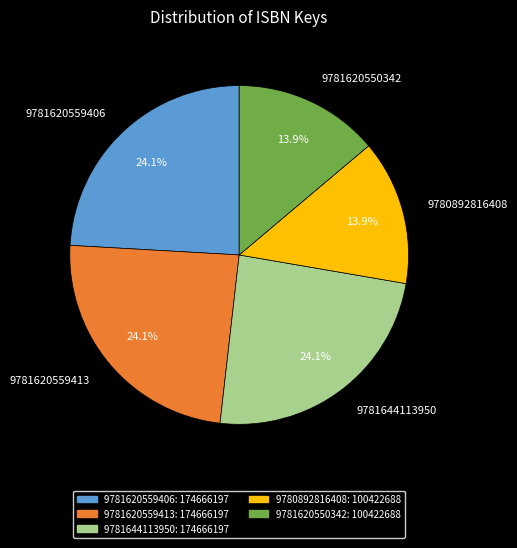

How many slices are in this pie chart?

5